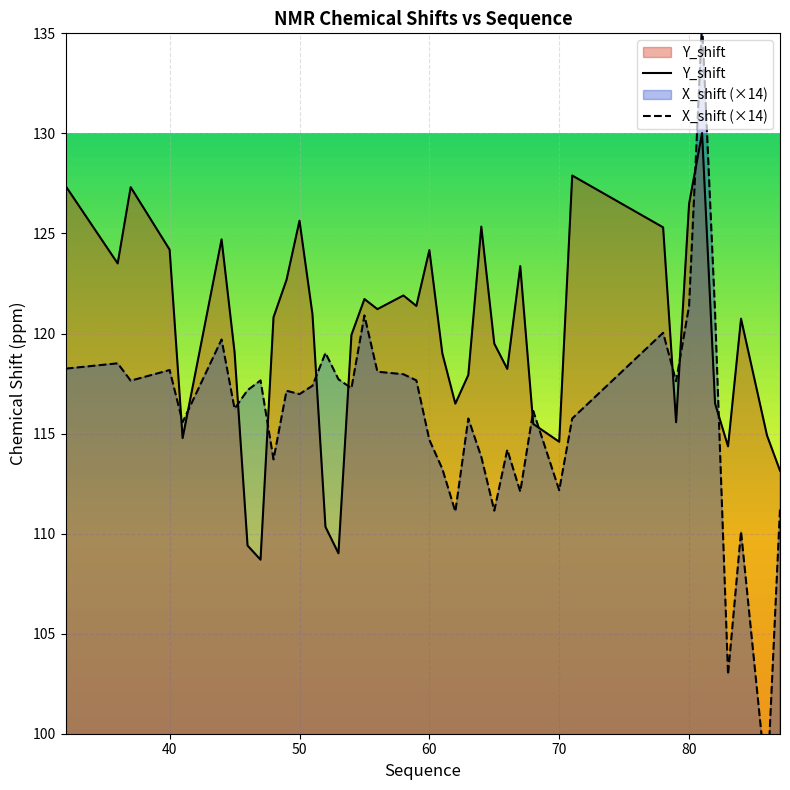

What is the highest value of the Y_shift series?

130.0